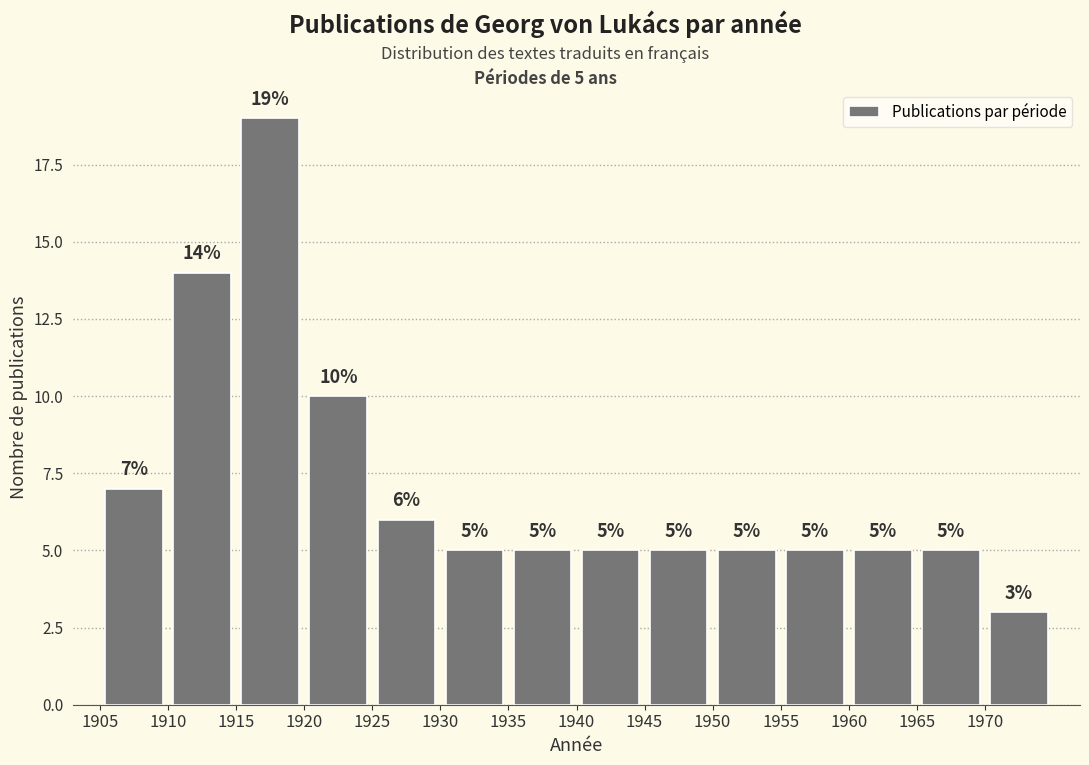

Over which range of the x-axis is the bar tallest?

1915 to 1920